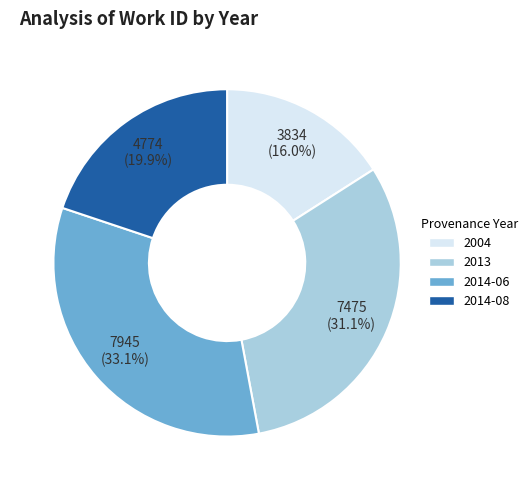

Do 2013 and 2014-06 together represent more than half of the pie?

Yes